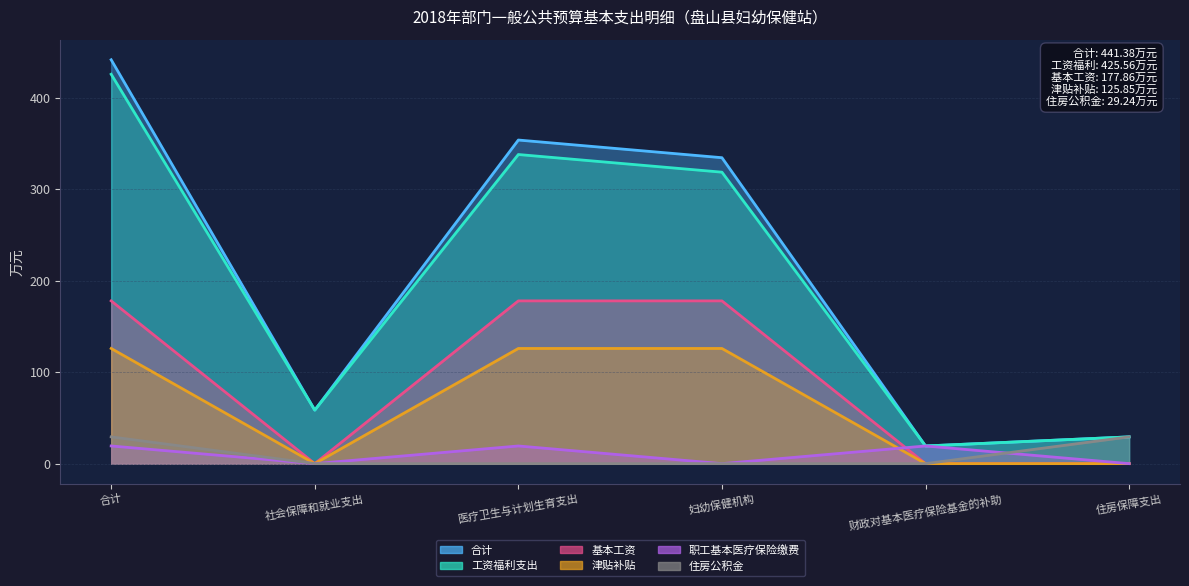

List the series in order of their peak value, lowest first.

职工基本医疗保险缴费, 住房公积金, 津贴补贴, 基本工资, 工资福利支出, 合计